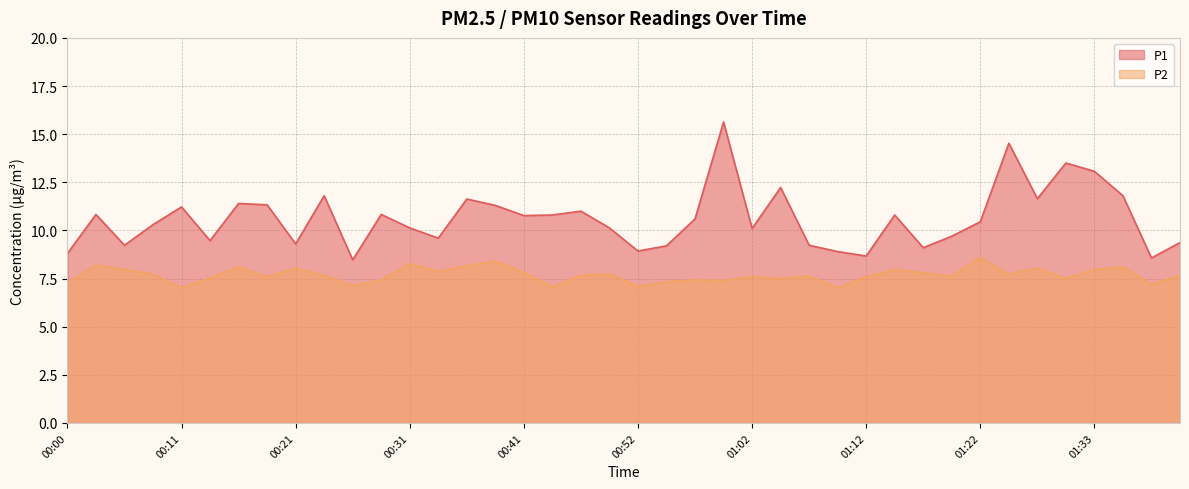

Which series changed the most between 00:57 and 01:22?

P2